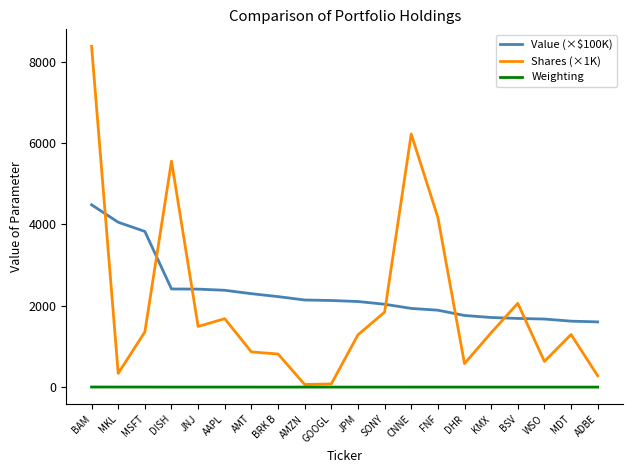

What is the total value across all series at MSFT?

5190.0